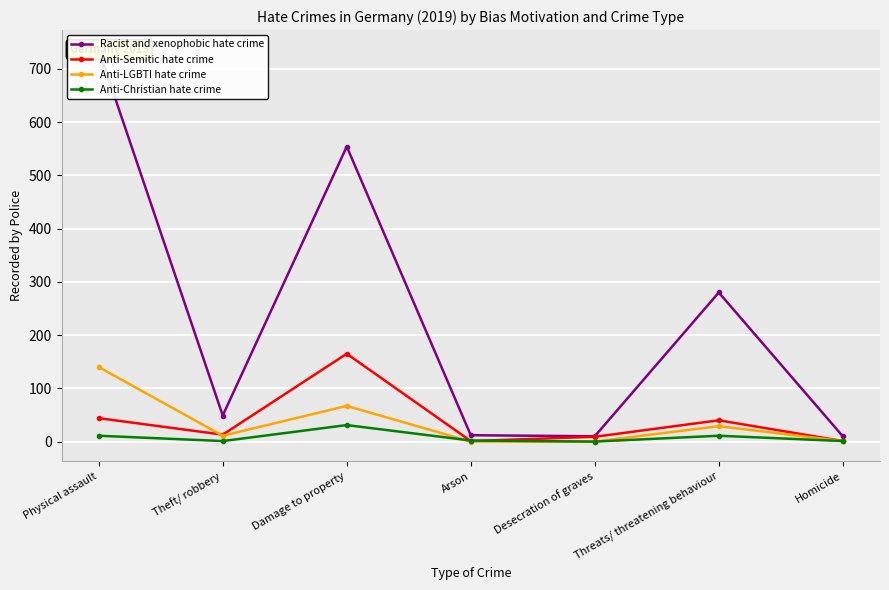

Reading left to right, list all the values displayed in this chart.

Racist and xenophobic hate crime: 736	49	554	12	10	280	10
Anti-Semitic hate crime: 44	13	165	1	9	40	1
Anti-LGBTI hate crime: 140	11	67	0	0	29	1
Anti-Christian hate crime: 11	1	31	2	0	11	1